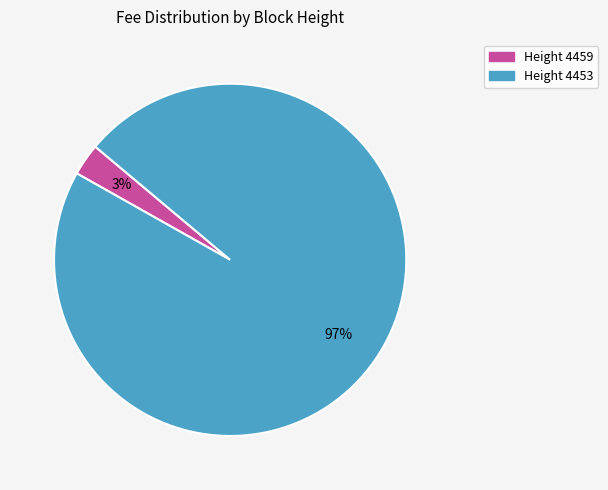

The Height 4459 slice represents 3% of the pie. True or false?

True